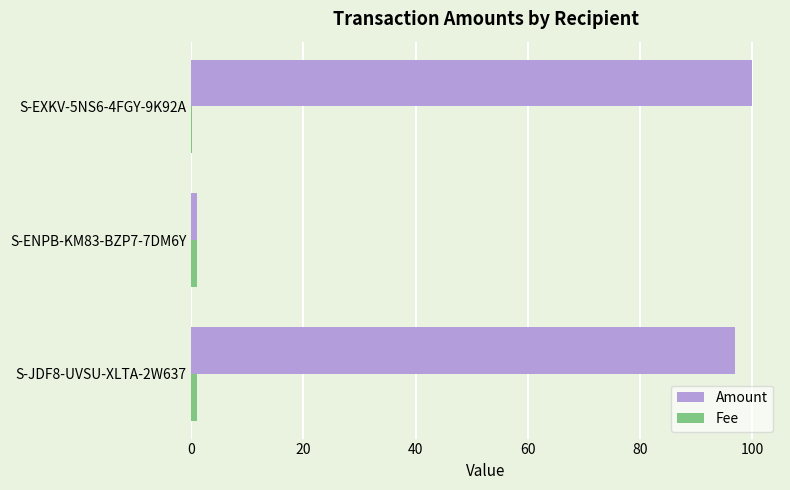

Which series has the largest total across all categories?

Amount